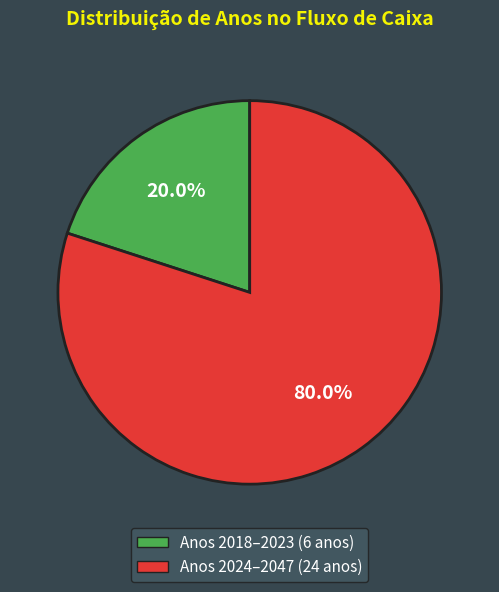

Is there a majority slice in this chart?

Yes